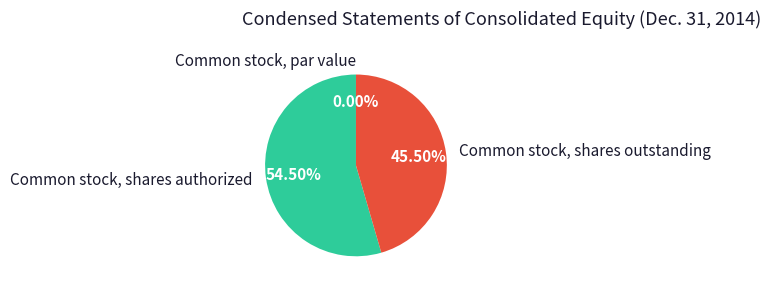

What portion of the pie excludes Common stock, shares authorized?

45.5%